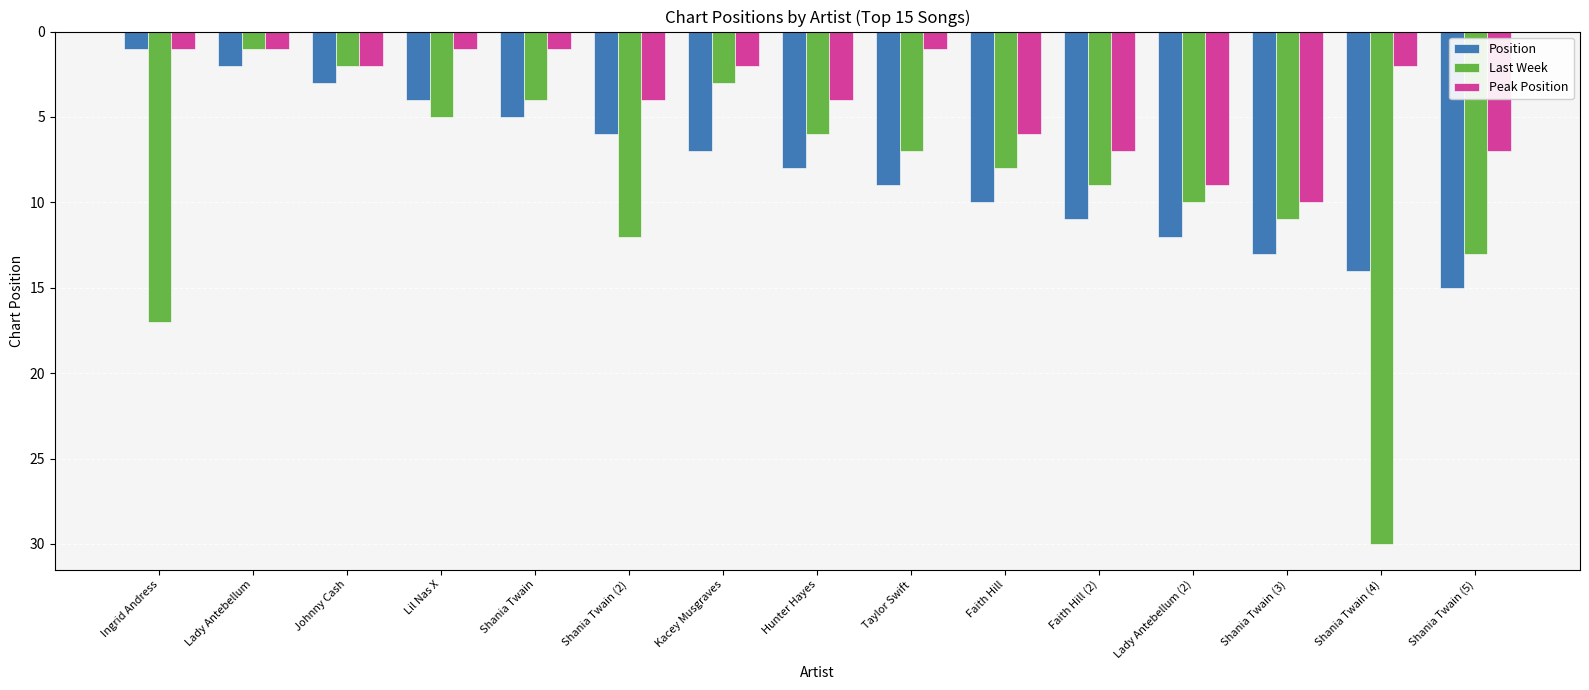

The Peak Position series shows 2 at Shania Twain (2). True or false?

False